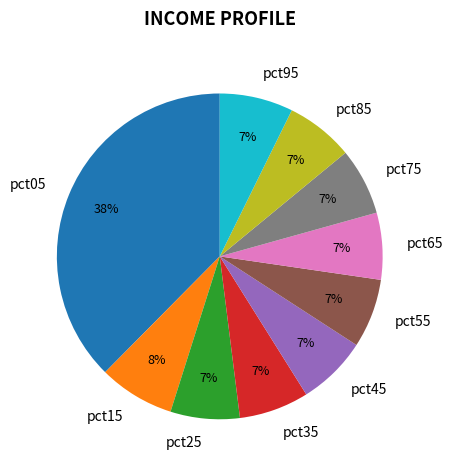

To the nearest percent, what percentage of the pie is pct55?

7%